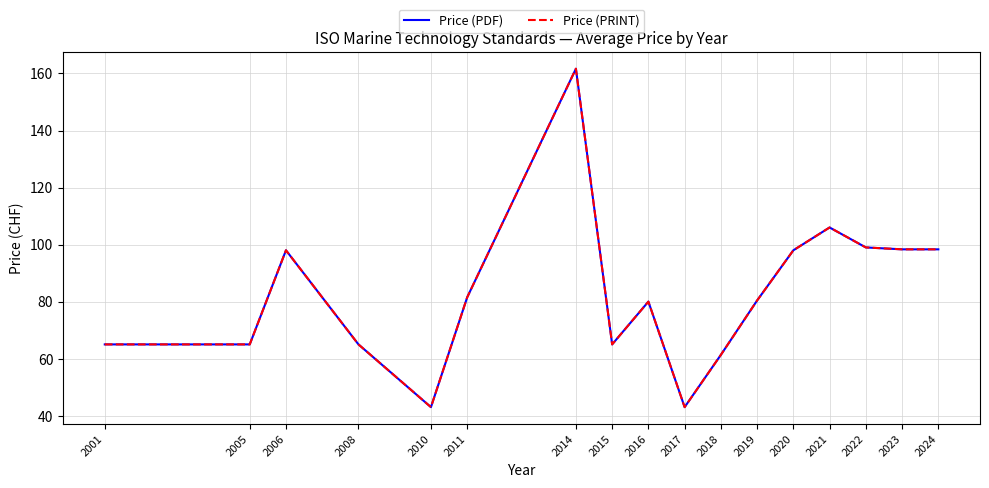

Reading right to left, what are all the values shown in this chart?

Price (PDF): 2024=98.3	2023=98.3	2022=99.0	2021=106.0	2020=98.0	2019=80.4	2018=61.3	2017=43.0	2016=80.0	2015=65.0	2014=161.7	2011=81.5	2010=43.0	2008=65.0	2006=98.0	2005=65.0	2001=65.0
Price (PRINT): 2024=98.3	2023=98.3	2022=99.0	2021=106.0	2020=98.0	2019=80.4	2018=61.3	2017=43.0	2016=80.0	2015=65.0	2014=161.7	2011=81.5	2010=43.0	2008=65.0	2006=98.0	2005=65.0	2001=65.0